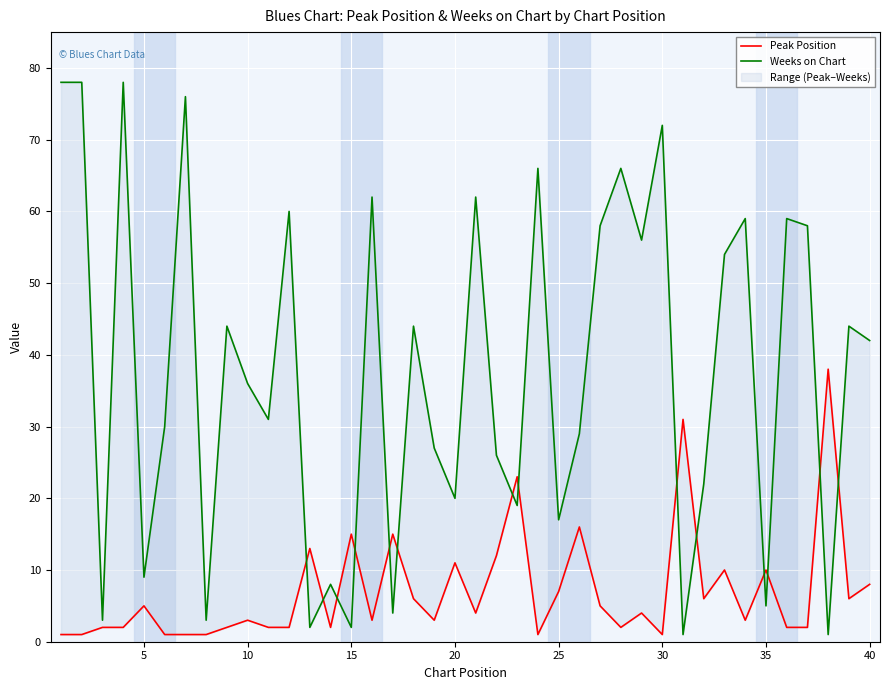

How many interior local peaks does the Peak Position series have?

13